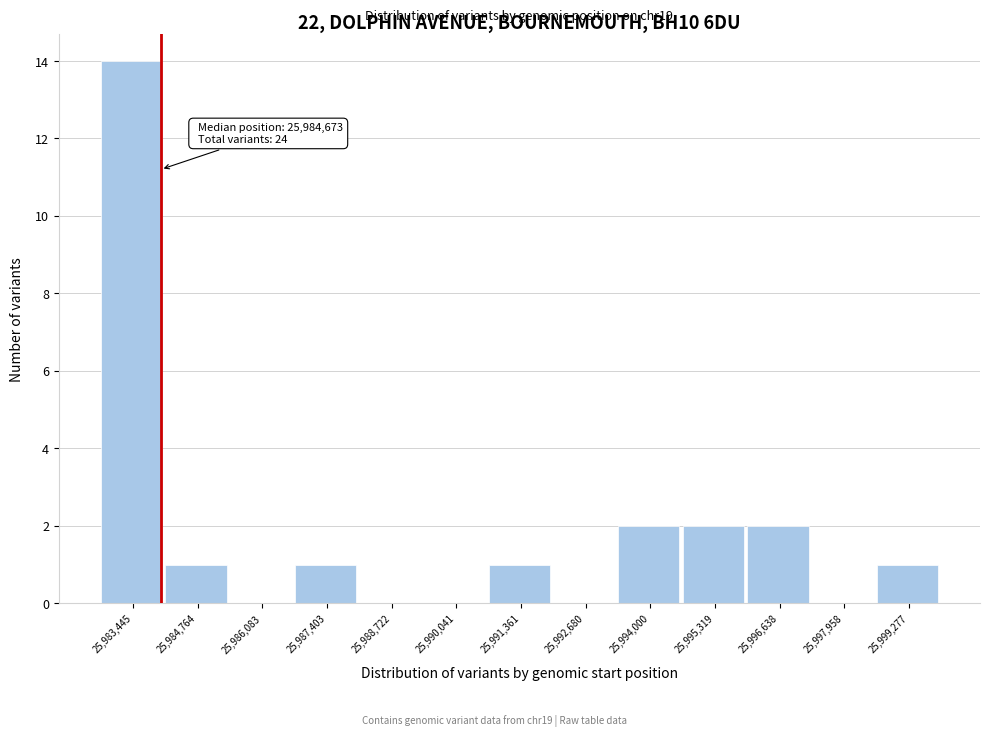

Reading left to right, extract all data points from this chart.

25,983,445=14	25,984,764=1	25,986,083=0	25,987,403=1	25,988,722=0	25,990,041=0	25,991,361=1	25,992,680=0	25,994,000=2	25,995,319=2	25,996,638=2	25,997,958=0	25,999,277=1